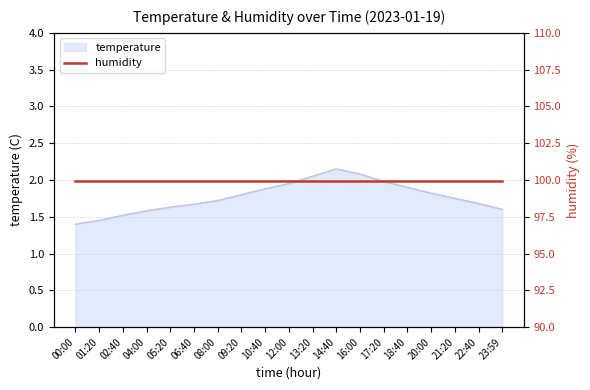

What position from the right is 21:20?

3